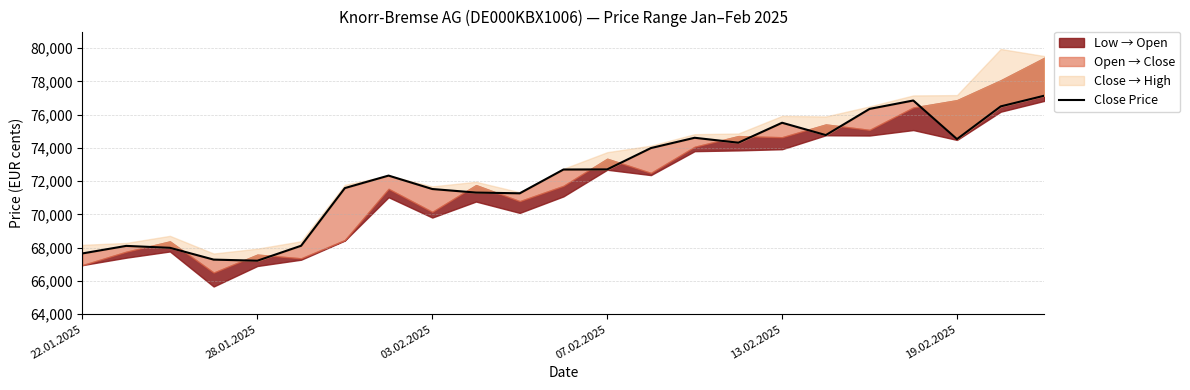

Between 17 and 18, which is larger?

18